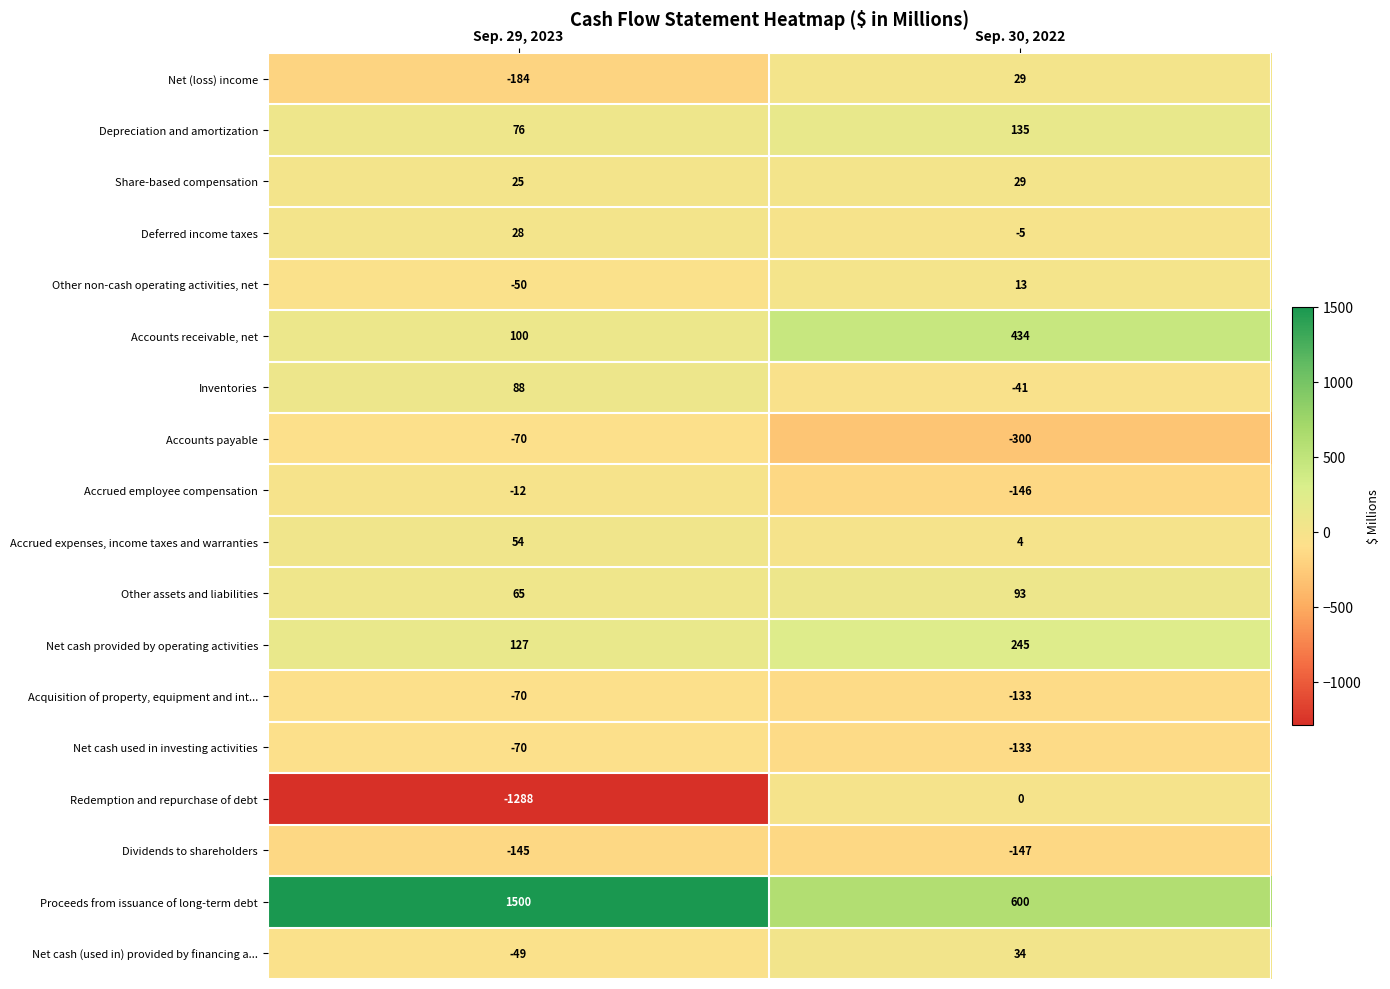

What is the total value across all series at Sep. 30, 2022?

711